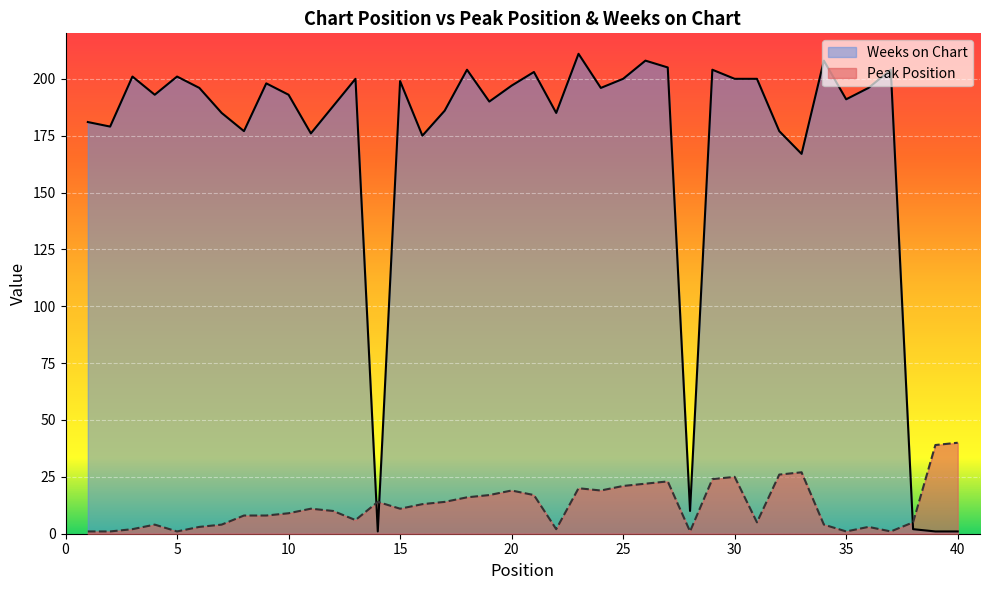

What is the maximum value for Peak Position?

40